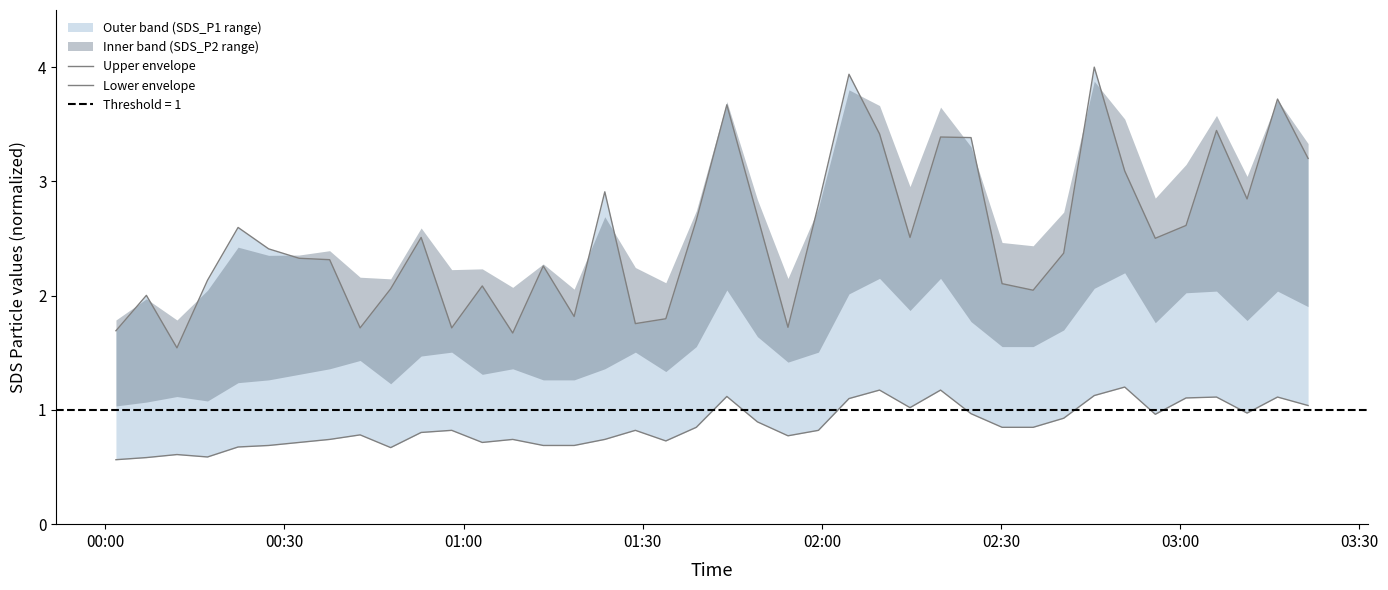

What is the maximum value for Lower envelope?

1.2